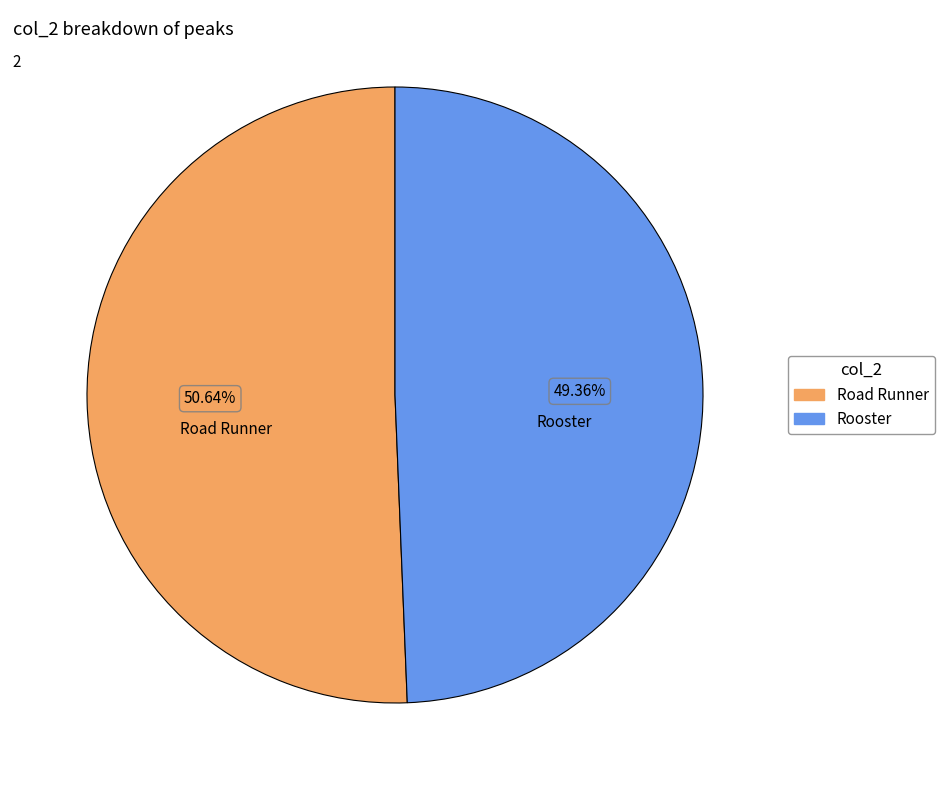

Is there a majority slice in this chart?

Yes